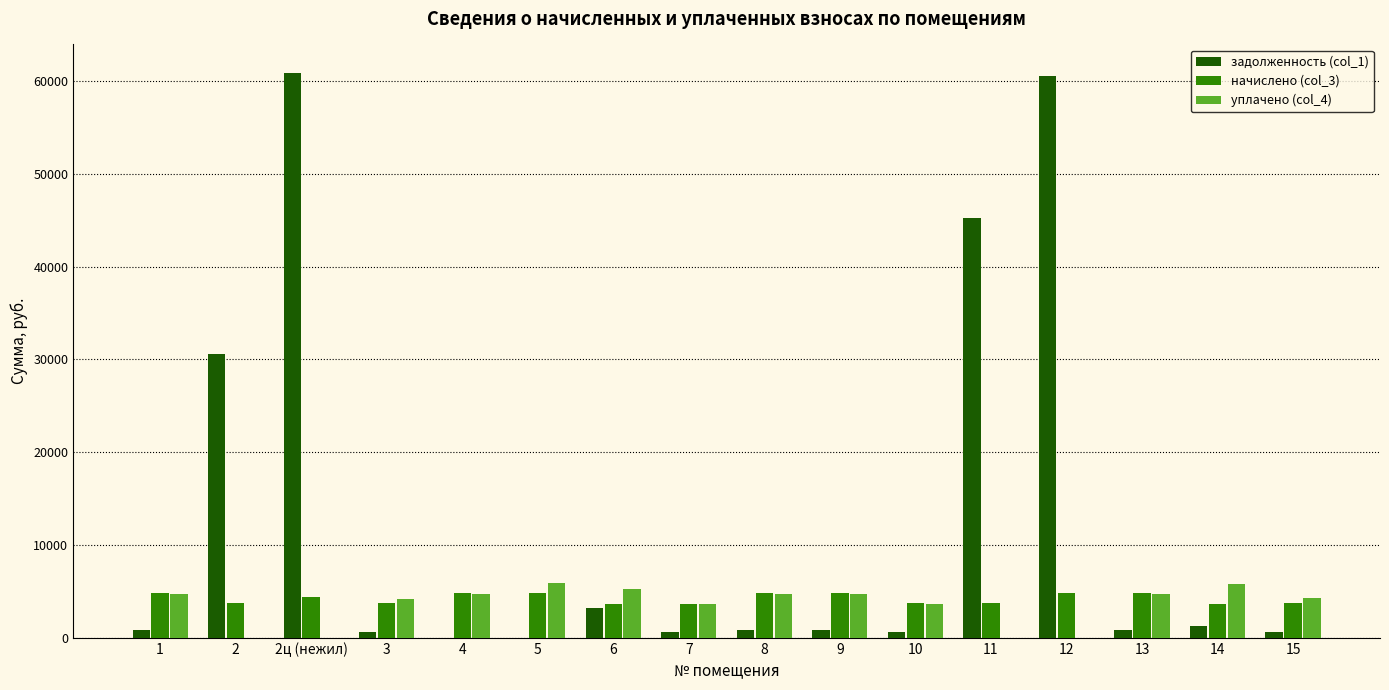

What is the total value across all series at 5?

10729.7